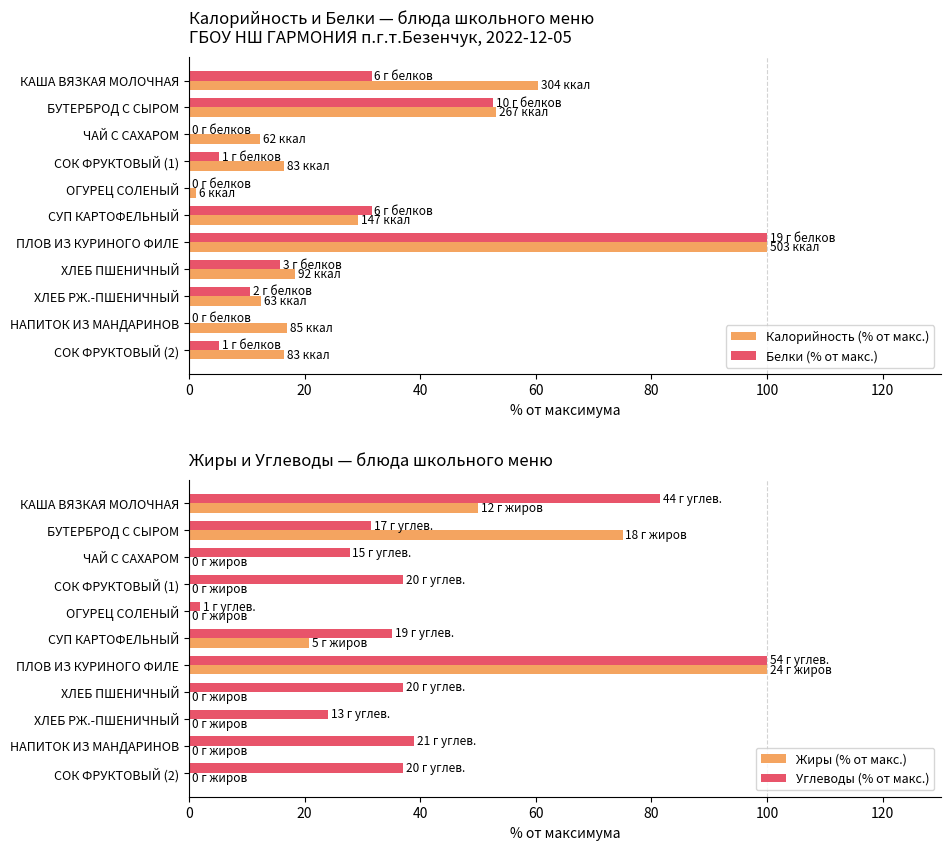

Which series has the largest total across all categories?

Углеводы (% от макс.)